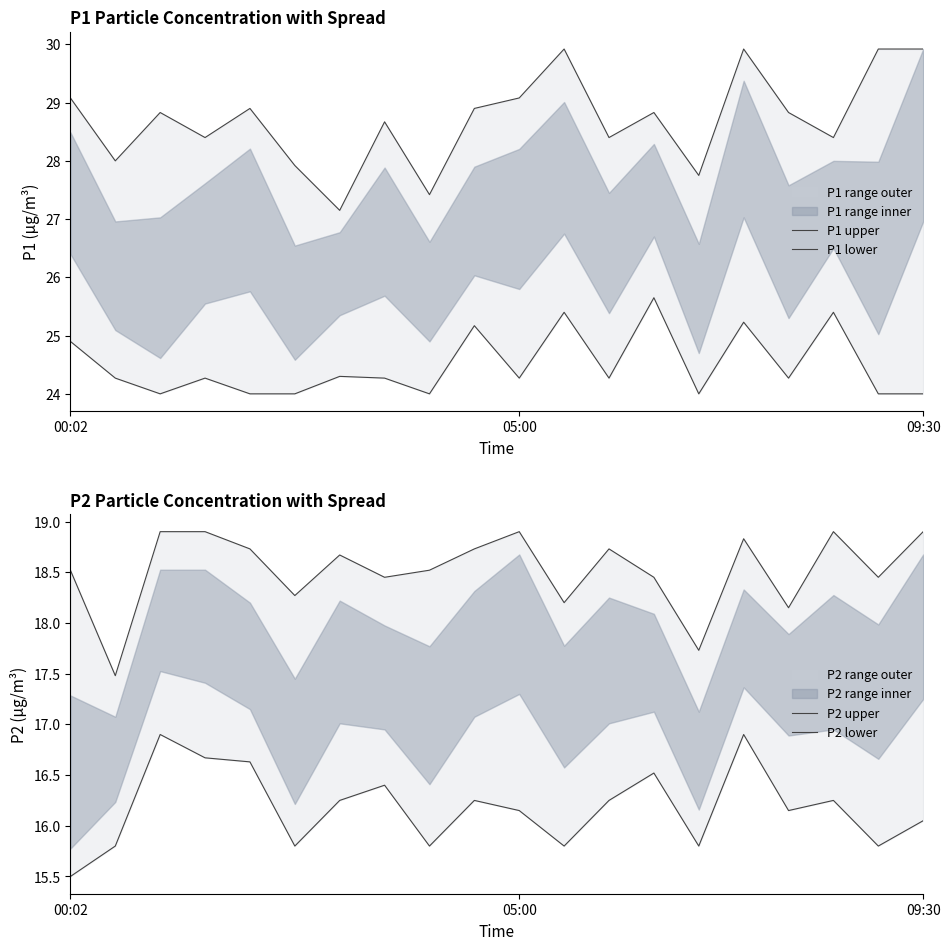

How many series are shown in this chart?

4